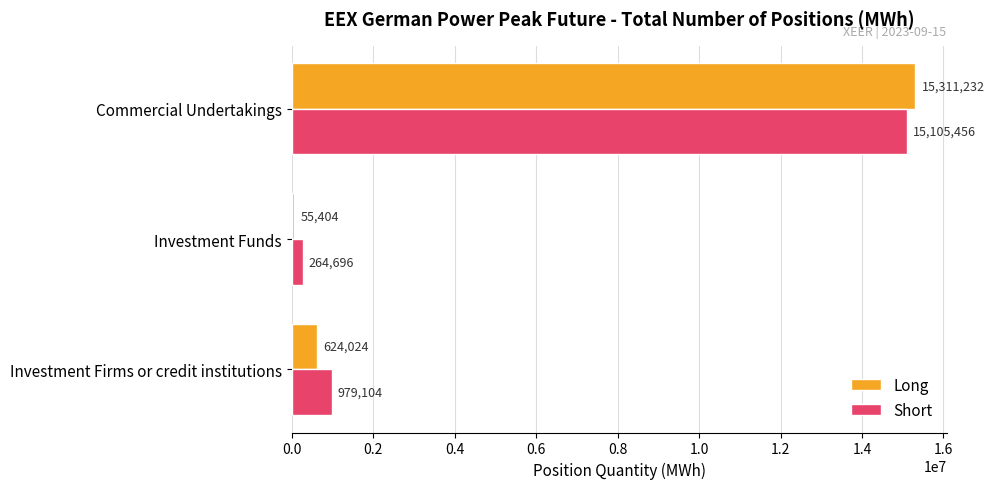

What is the total value across all series at Investment Funds?

320100